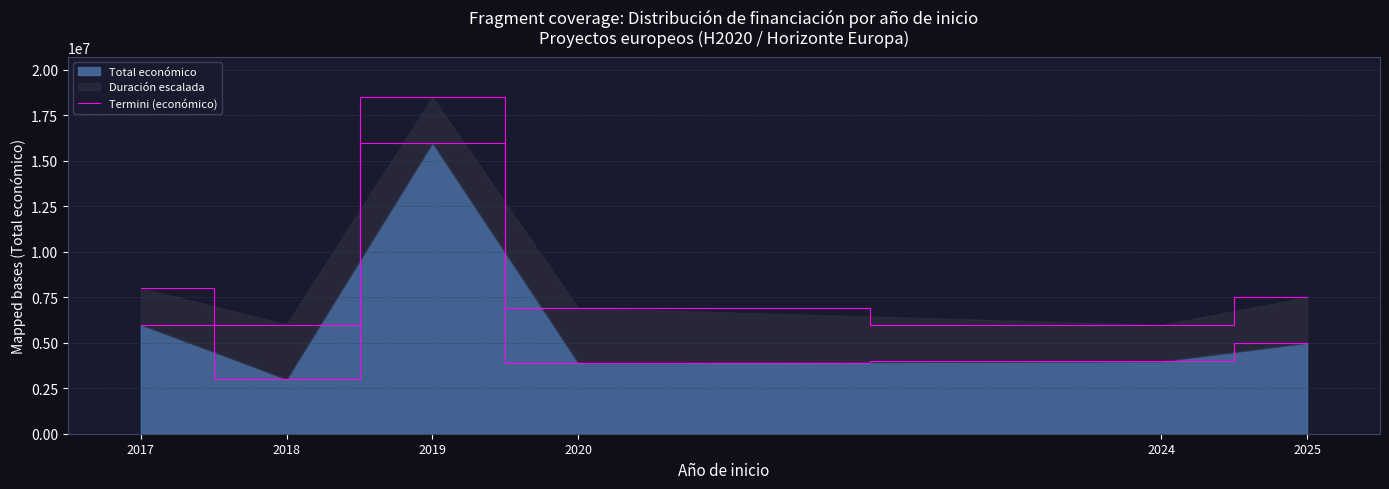

What is the greatest value displayed?

15999768